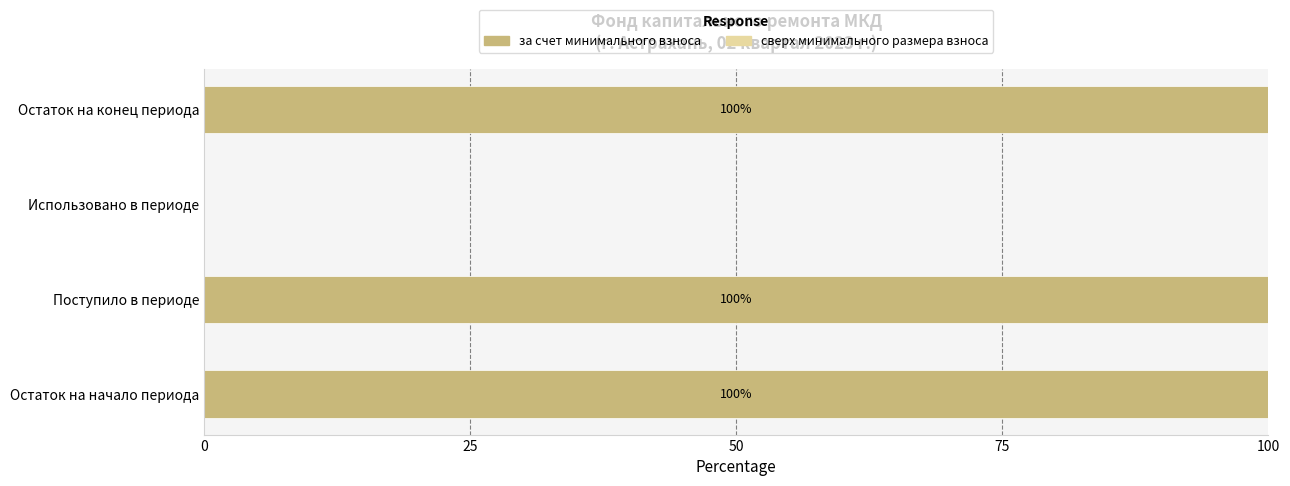

Approximately how many times larger is the value at Поступило в периоде compared to Остаток на конец периода?

1.0